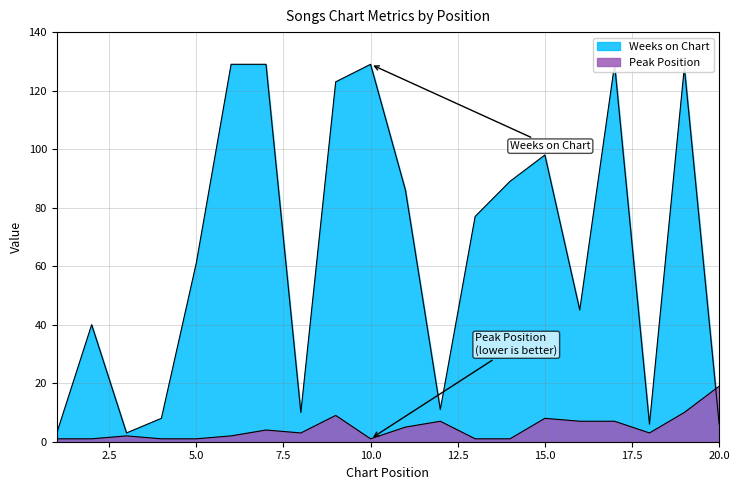

What is the difference between the maximum and second lowest values in the Weeks on Chart series?

126